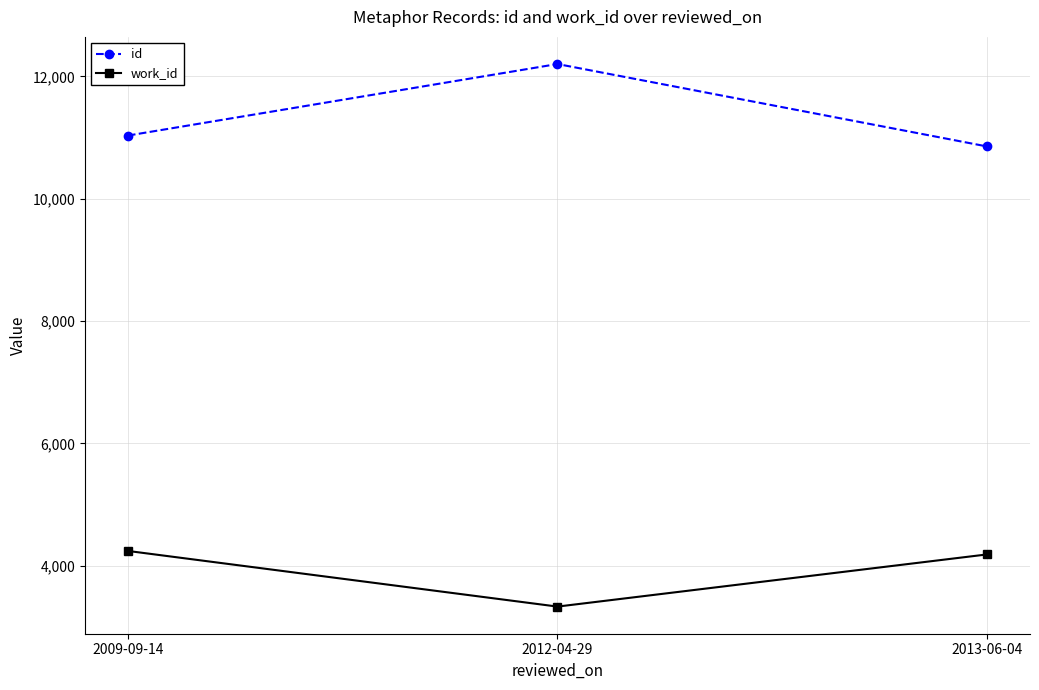

What is the value of the id point at the 1st from the left?

11032